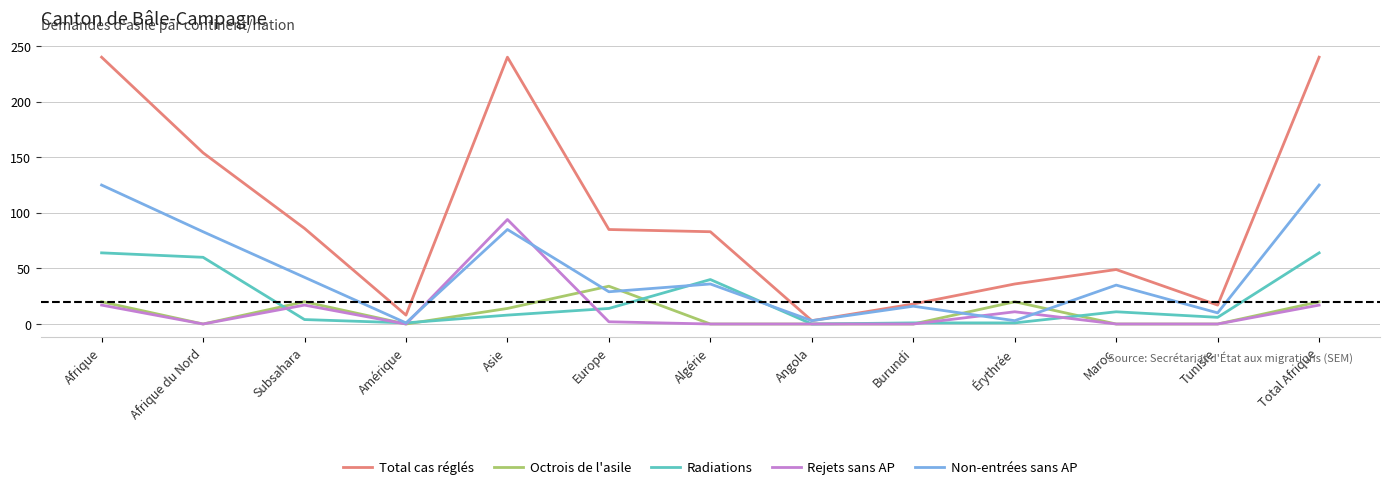

The value of Non-entrées sans AP at Afrique du Nord is 125. True or false?

False